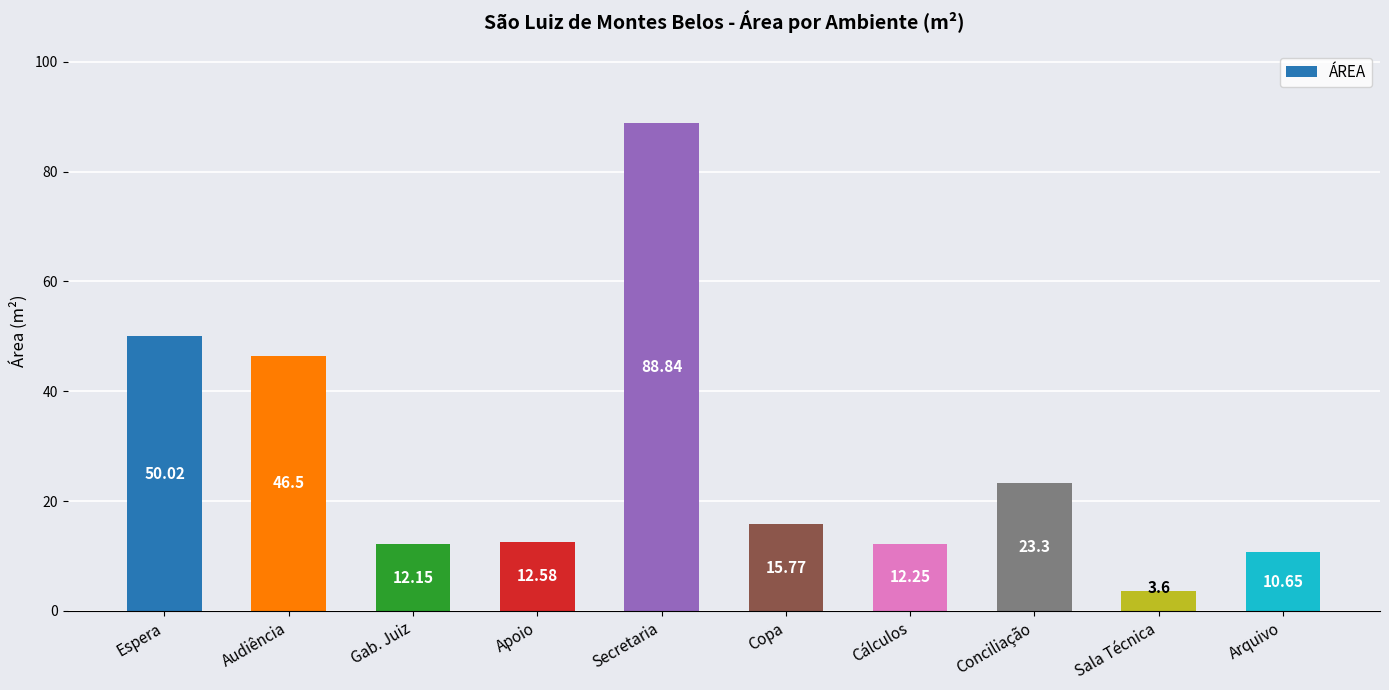

Count the number of values greater than 15.

5